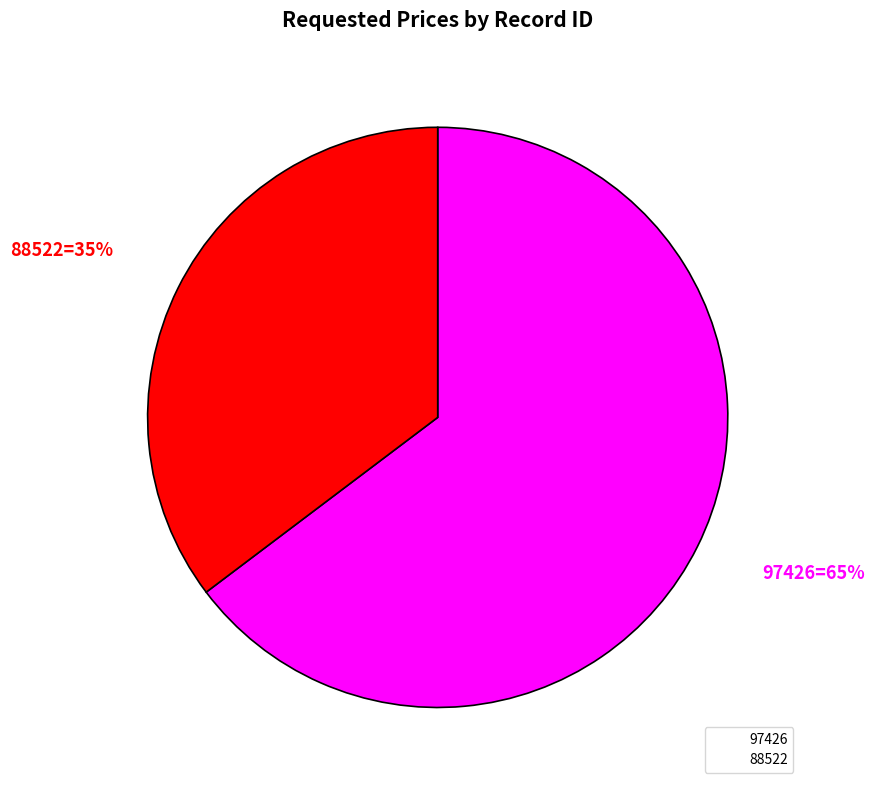

To the nearest percent, what is the combined percentage of 97426 and 88522?

100%